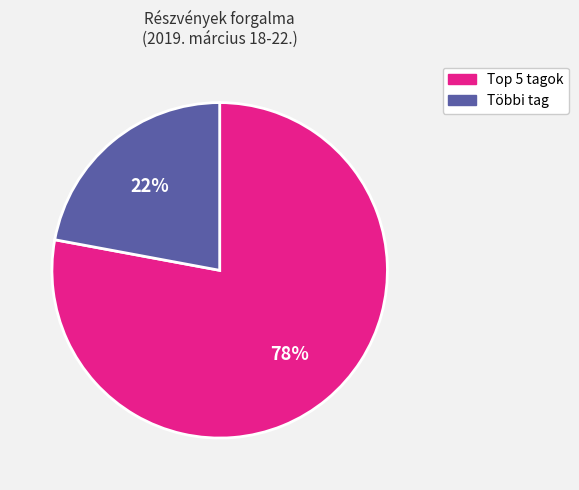

Is there a majority slice in this chart?

Yes